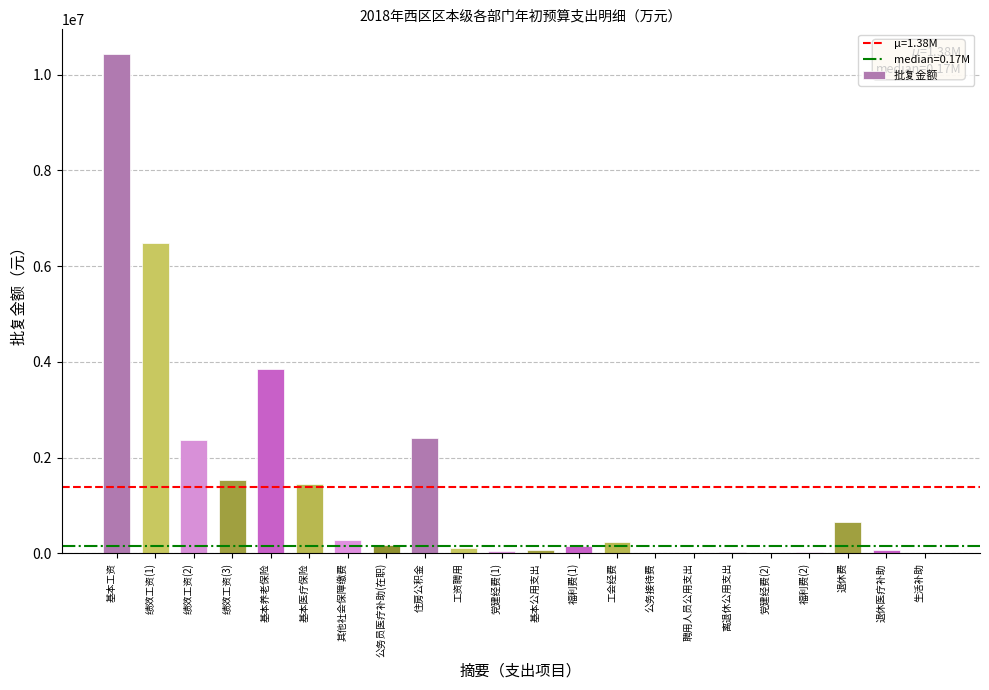

What is the maximum value shown in the chart?

10426644